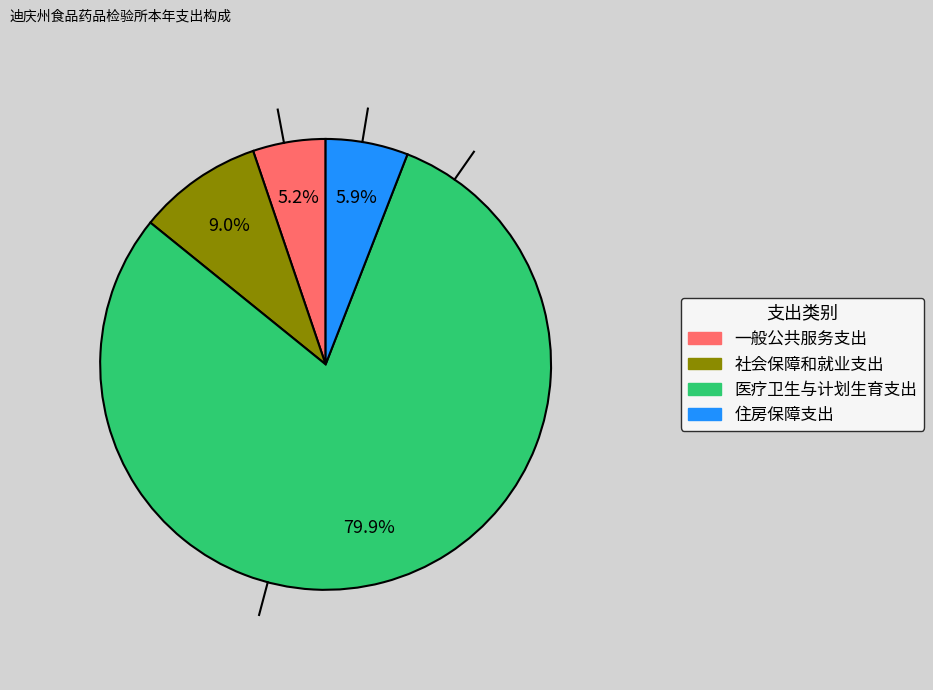

Is there any slice that represents more than half of the pie?

Yes